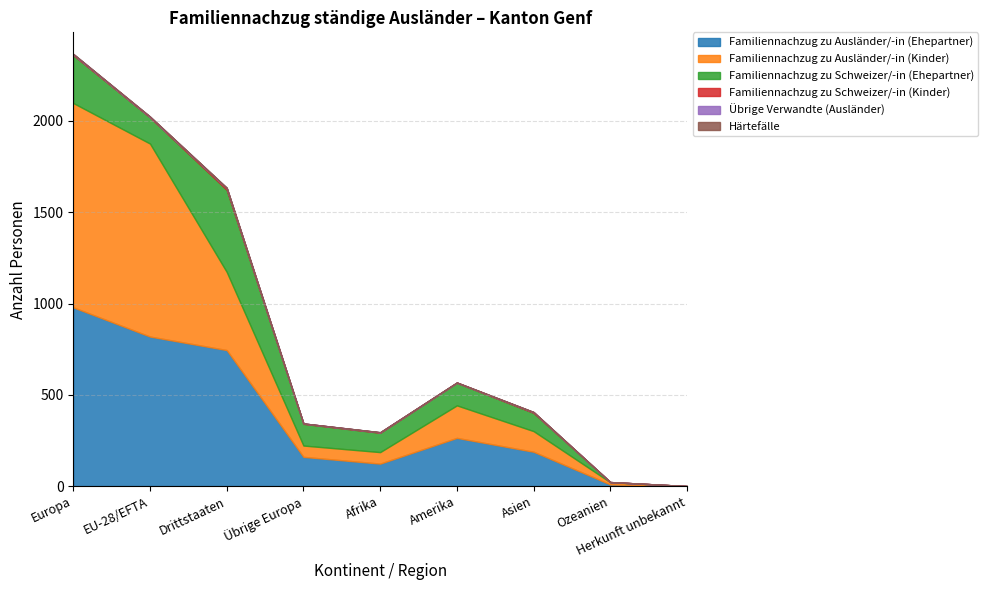

Which series changed the most between Übrige Europa and Amerika?

Familiennachzug zu Ausländer/-in (Kinder)